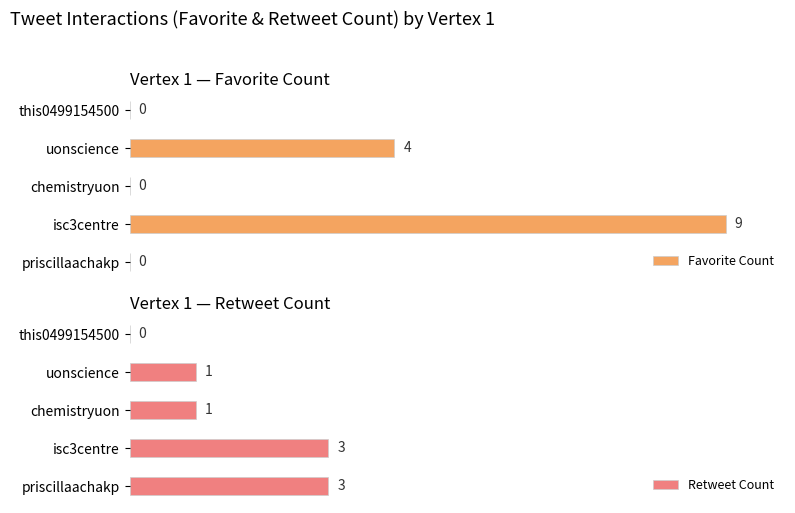

At which label does Favorite Count reach its peak?

isc3centre